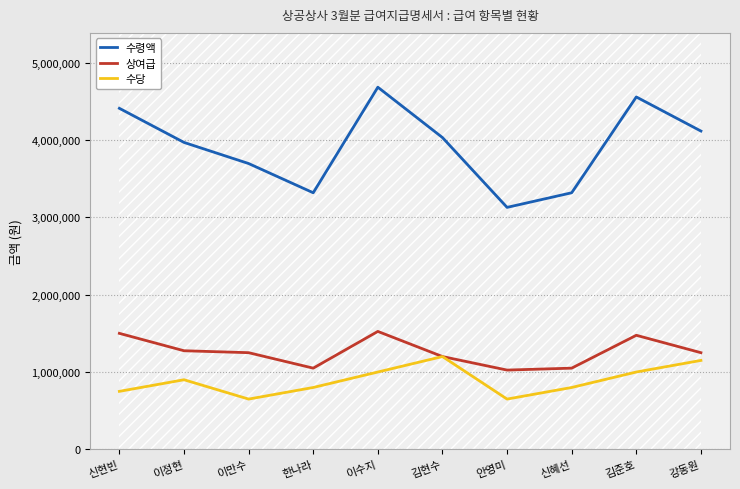

True or false: 수당 and 상여급 cross at least once.

False